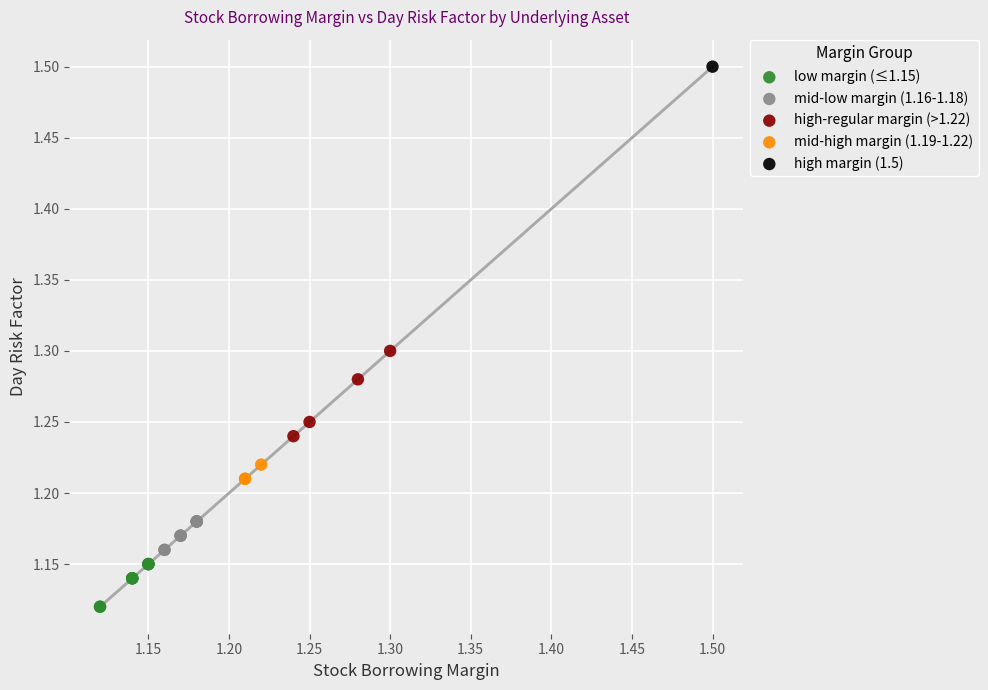

Which series reaches the maximum Y coordinate?

high margin (1.5)